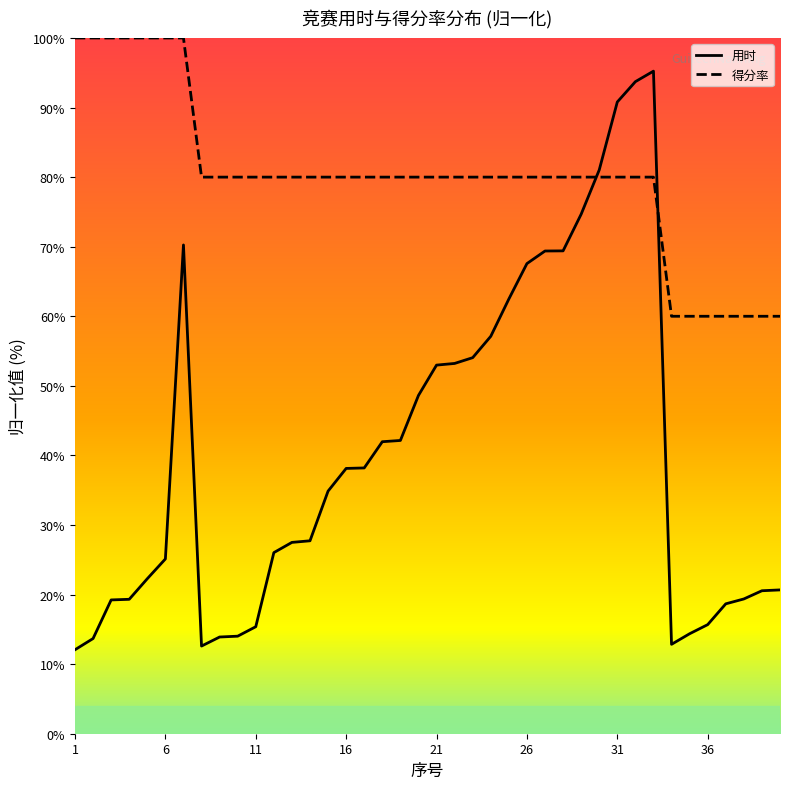

Reading right to left, transcribe all the data shown in this chart.

用时: 40=20.7	39=20.6	38=19.4	37=18.7	36=15.7	35=14.4	34=12.8	33=95.2	32=93.7	31=90.8	30=81.0	29=74.7	28=69.4	27=69.4	26=67.6	25=62.5	24=57.1	23=54.0	22=53.2	21=53.0	20=48.6	19=42.1	18=42.0	17=38.2	16=38.1	15=34.9	14=27.7	13=27.5	12=26.0	11=15.4	10=14.0	9=13.9	8=12.6	7=70.2	6=25.1	5=22.3	4=19.3	3=19.2	2=13.7	1=12.1
得分率: 40=60.0	39=60.0	38=60.0	37=60.0	36=60.0	35=60.0	34=60.0	33=80.0	32=80.0	31=80.0	30=80.0	29=80.0	28=80.0	27=80.0	26=80.0	25=80.0	24=80.0	23=80.0	22=80.0	21=80.0	20=80.0	19=80.0	18=80.0	17=80.0	16=80.0	15=80.0	14=80.0	13=80.0	12=80.0	11=80.0	10=80.0	9=80.0	8=80.0	7=100.0	6=100.0	5=100.0	4=100.0	3=100.0	2=100.0	1=100.0